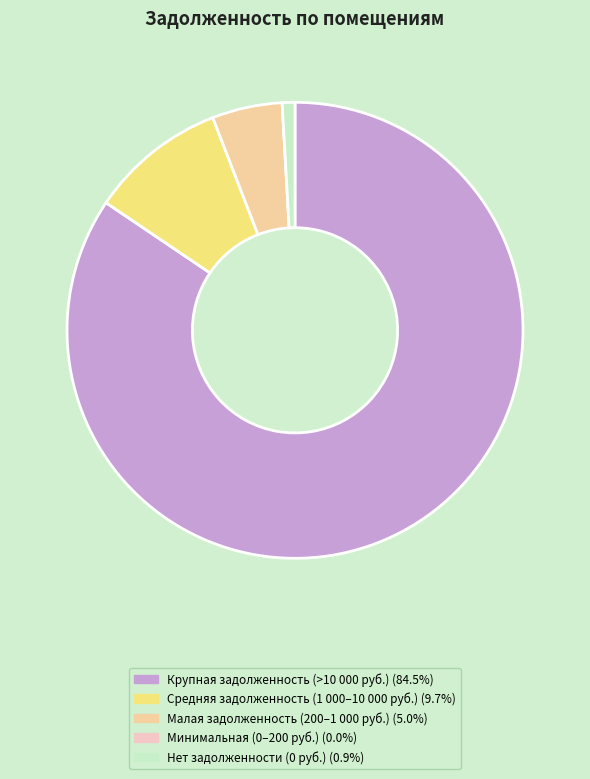

Does any single category account for the majority?

Yes